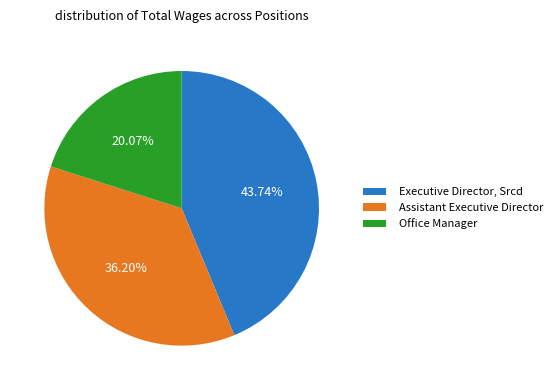

Rank the categories by value from lowest to highest.

Office Manager, Assistant Executive Director, Executive Director, Srcd